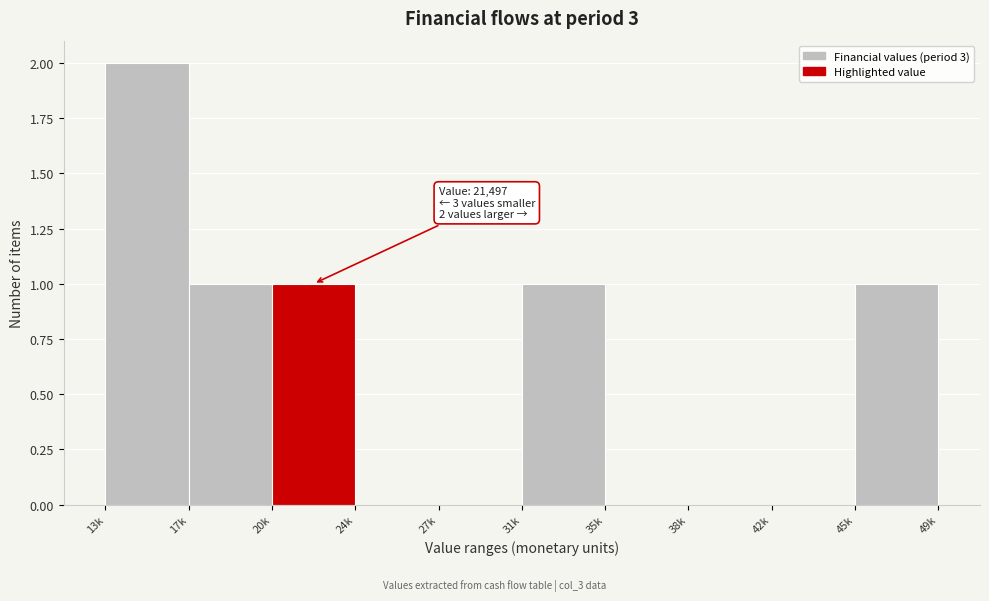

Reading left to right, transcribe all the data shown in this chart.

13k=2	17k=1	20k=1	24k=0	27k=0	31k=1	35k=0	38k=0	42k=0	45k=1